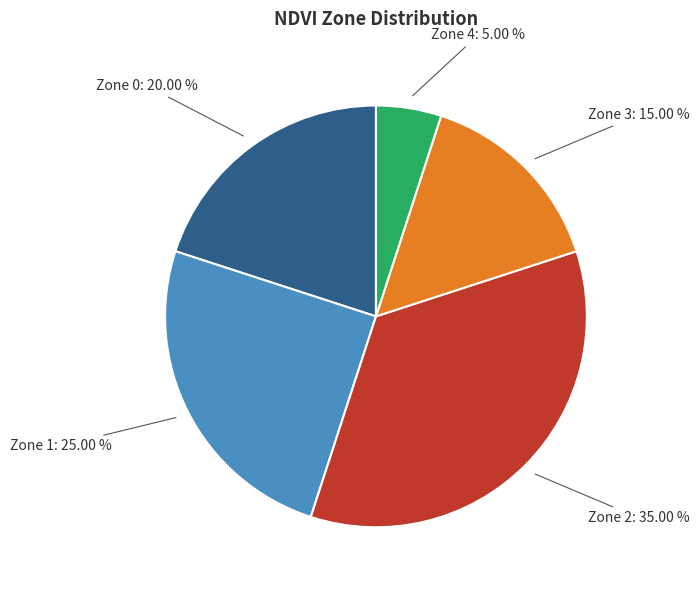

Is it true that Zone 1 is 39% of the pie?

False